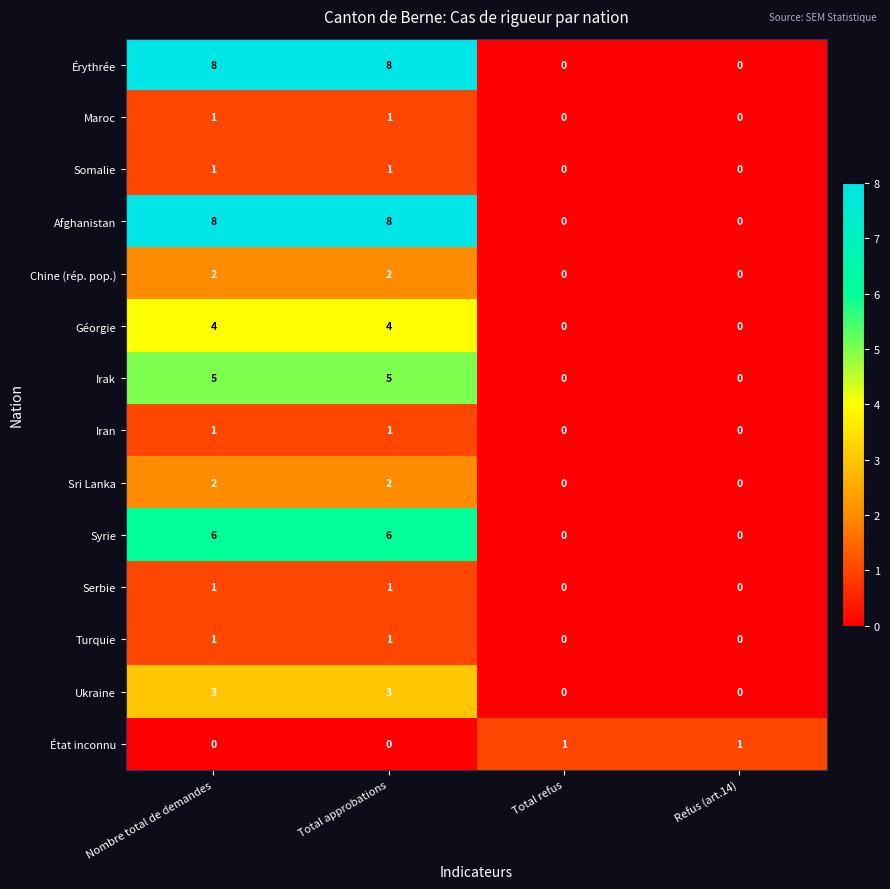

True or false: Syrie has a value of 9 at Total approbations.

False